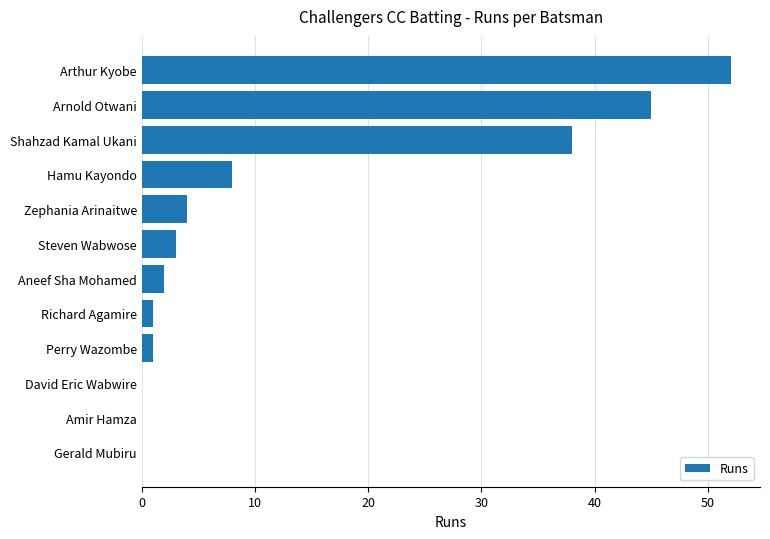

Reading bottom to top, list all the values displayed in this chart.

Gerald Mubiru=0	Amir Hamza=0	David Eric Wabwire=0	Perry Wazombe=1	Richard Agamire=1	Aneef Sha Mohamed=2	Steven Wabwose=3	Zephania Arinaitwe=4	Hamu Kayondo=8	Shahzad Kamal Ukani=38	Arnold Otwani=45	Arthur Kyobe=52